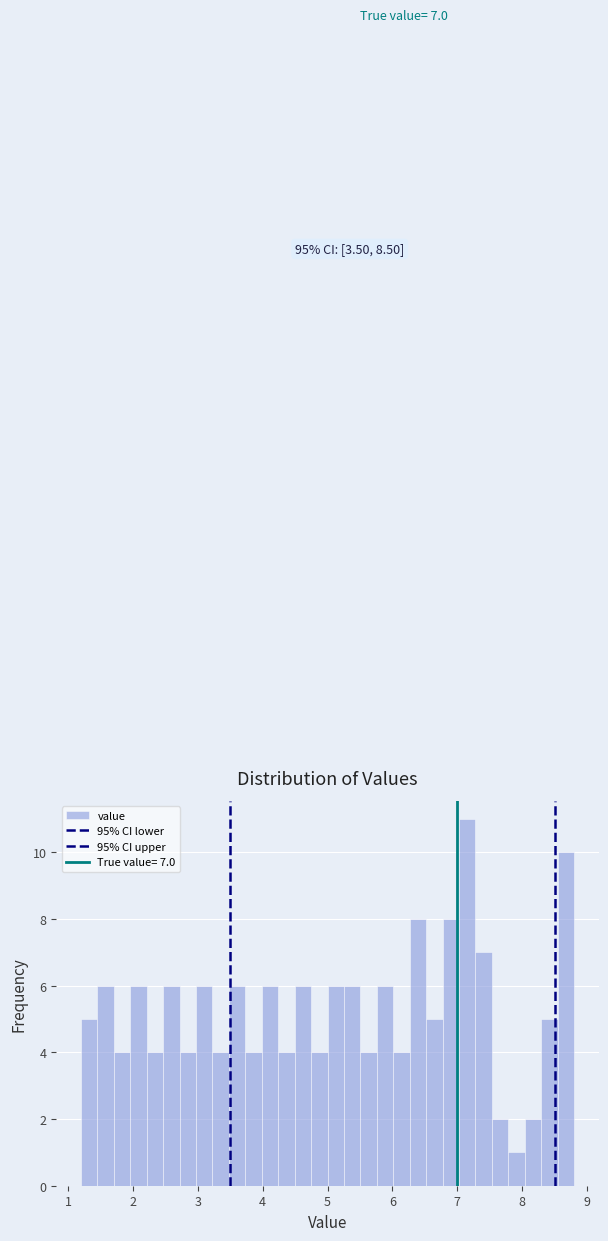

Read against the x-axis, roughly where is the centre of the tallest bar?

7.2